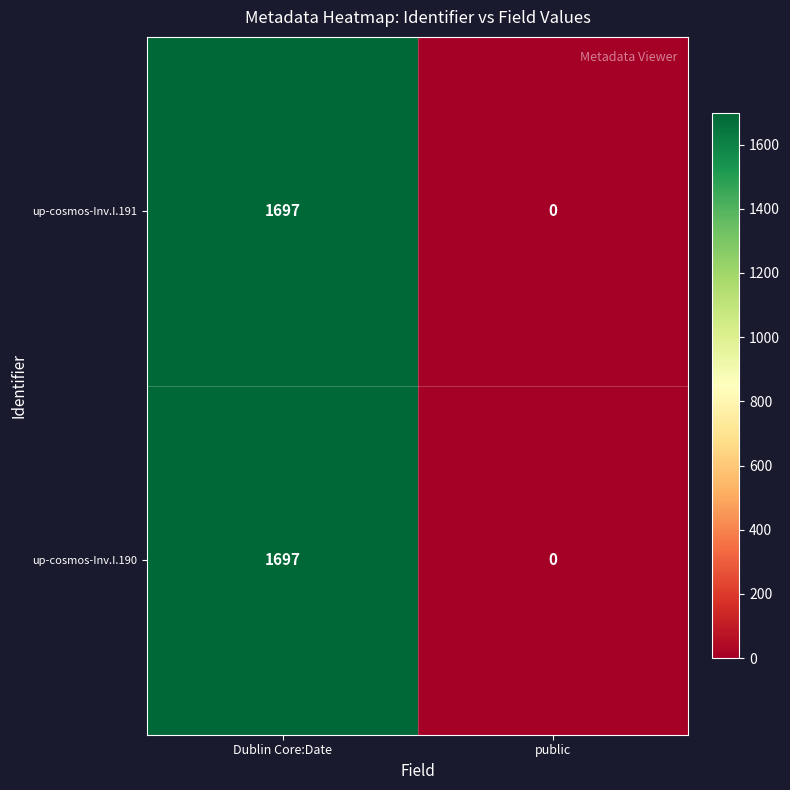

At which category is the sum across all series the highest?

Dublin Core:Date